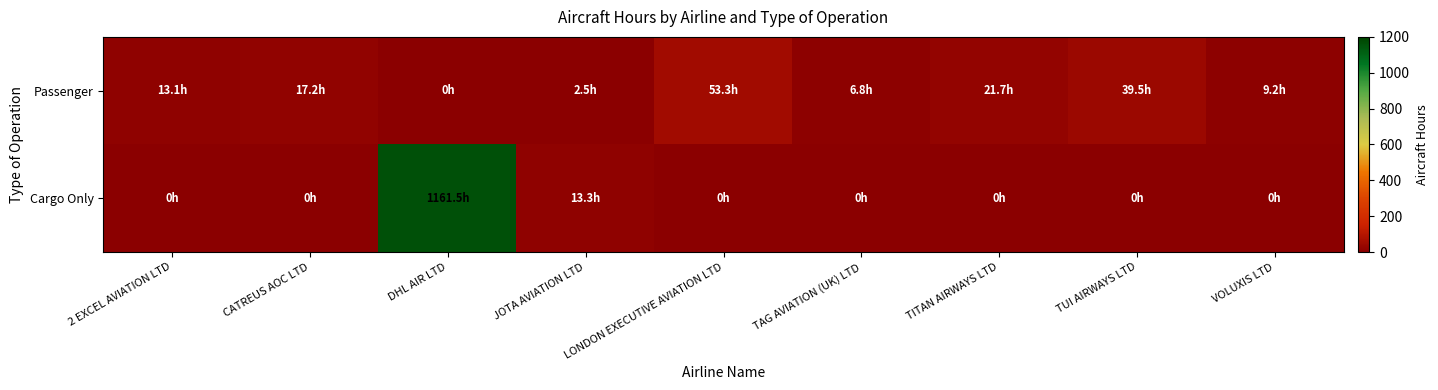

At DHL AIR LTD, list the series in order from smallest to largest.

Passenger, Cargo Only